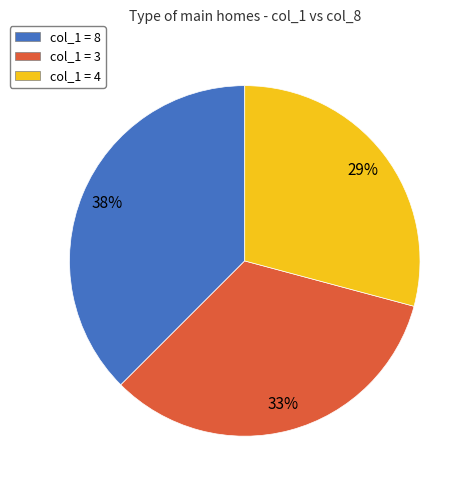

Between col_1 = 4 and col_1 = 8, which is larger?

col_1 = 8